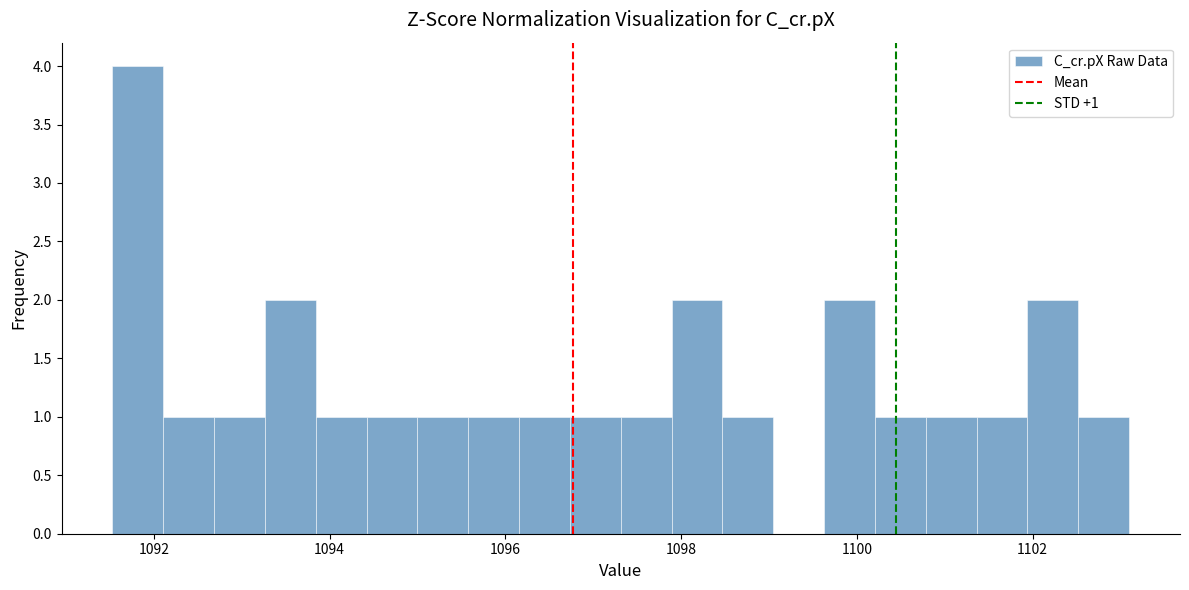

Read against the x-axis, roughly where is the centre of the tallest bar?

1091.8